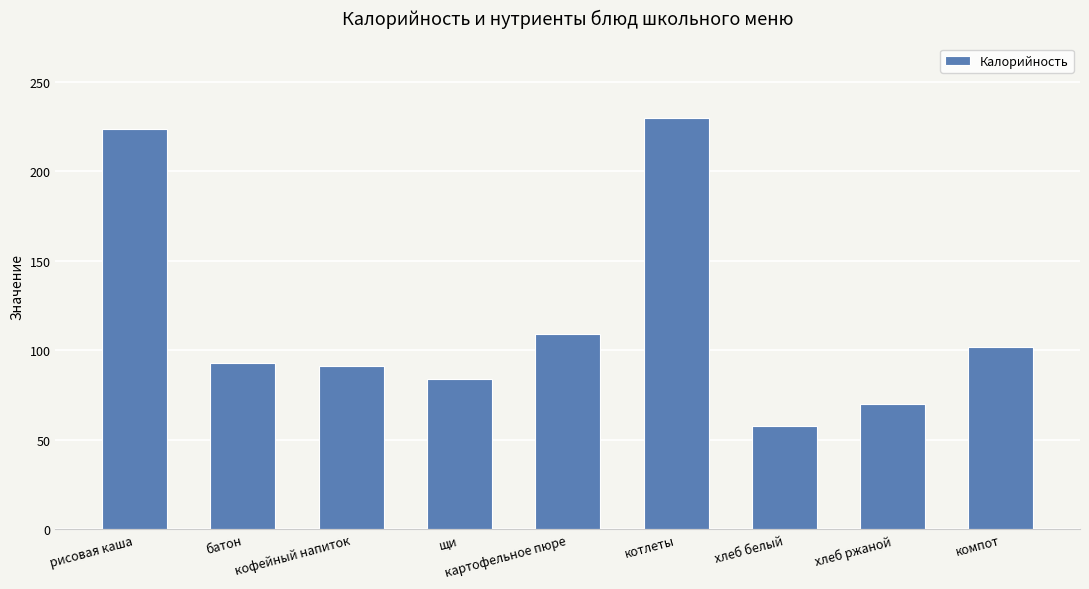

Reading left to right, what are all the values shown in this chart?

224	93	91	84	109	230	58	70	102